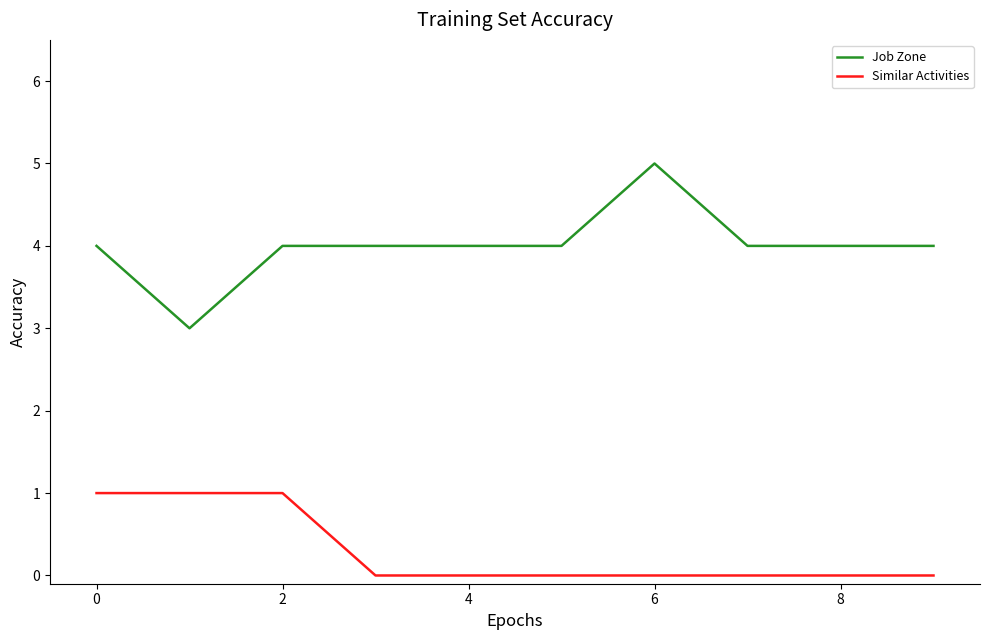

Which series has the largest total across all categories?

Job Zone